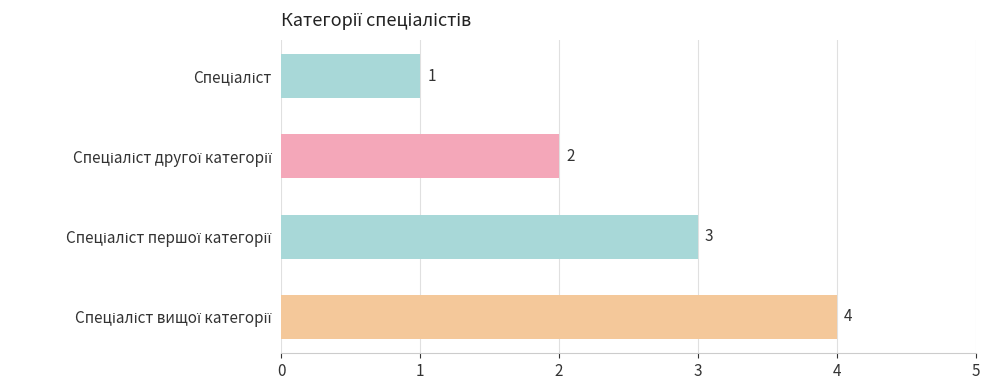

Does the chart contain stacked bars?

No